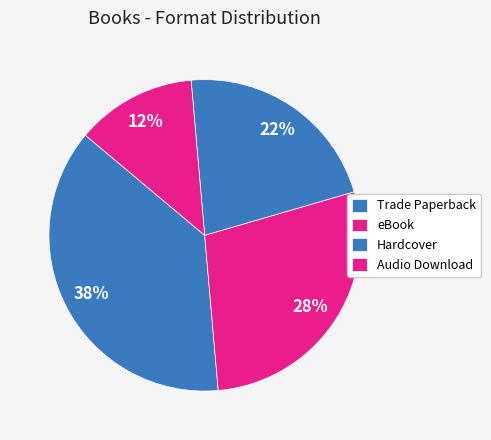

To the nearest percent, what is the average slice percentage?

25%